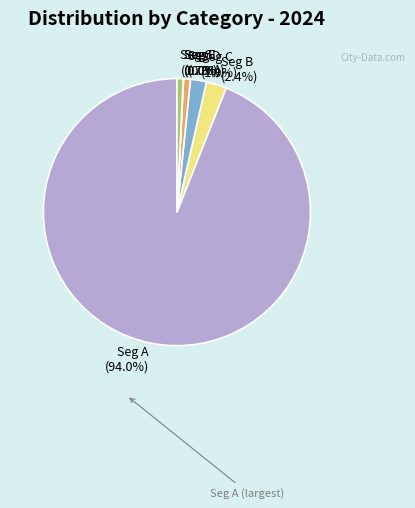

Which has a higher value, Seg B (2.4%) or Seg G (0.7%)?

Seg B (2.4%)